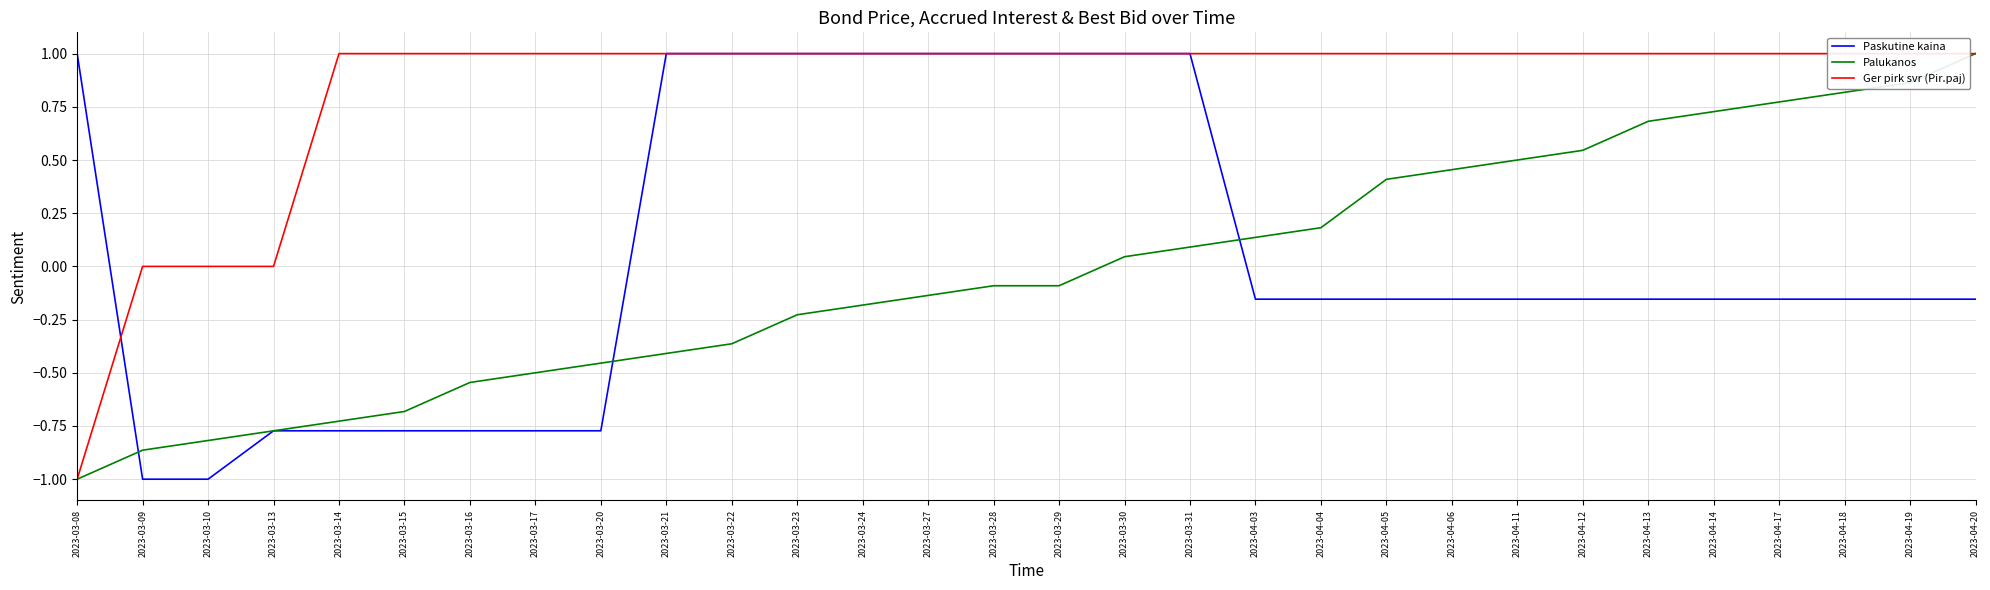

Read the Palukanos value at 2023-03-13.

-0.8